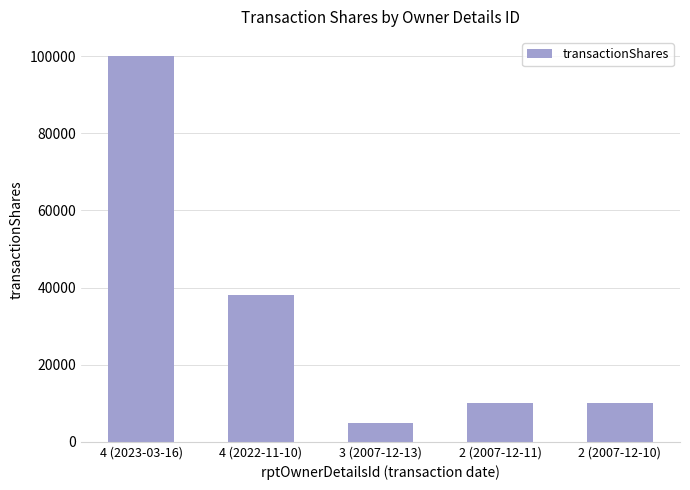

What is the label of the 1st bar from the left?

4 (2023-03-16)